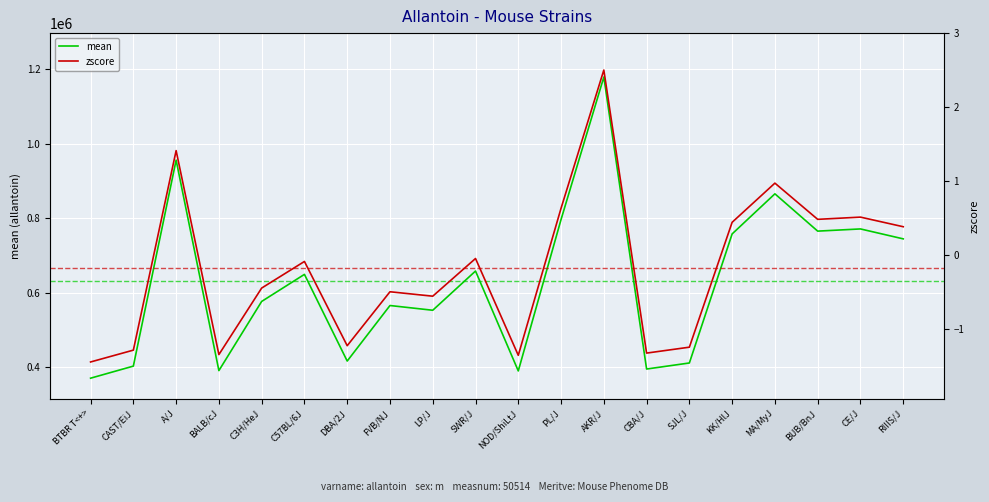

True or false: zscore and mean intersect in this chart.

False